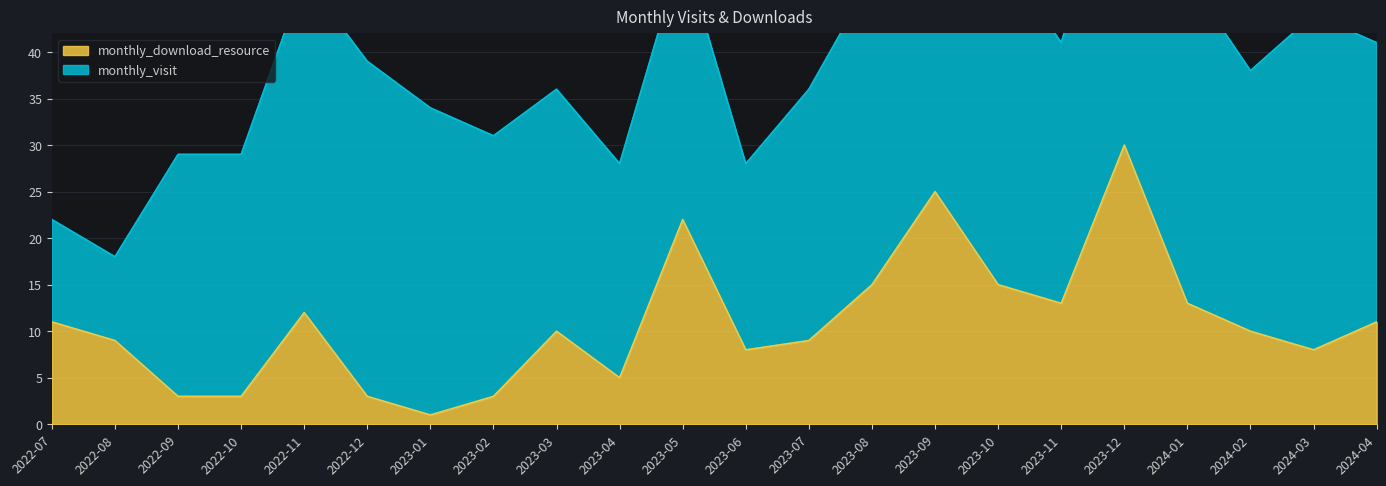

How many data points are less than 10?

10